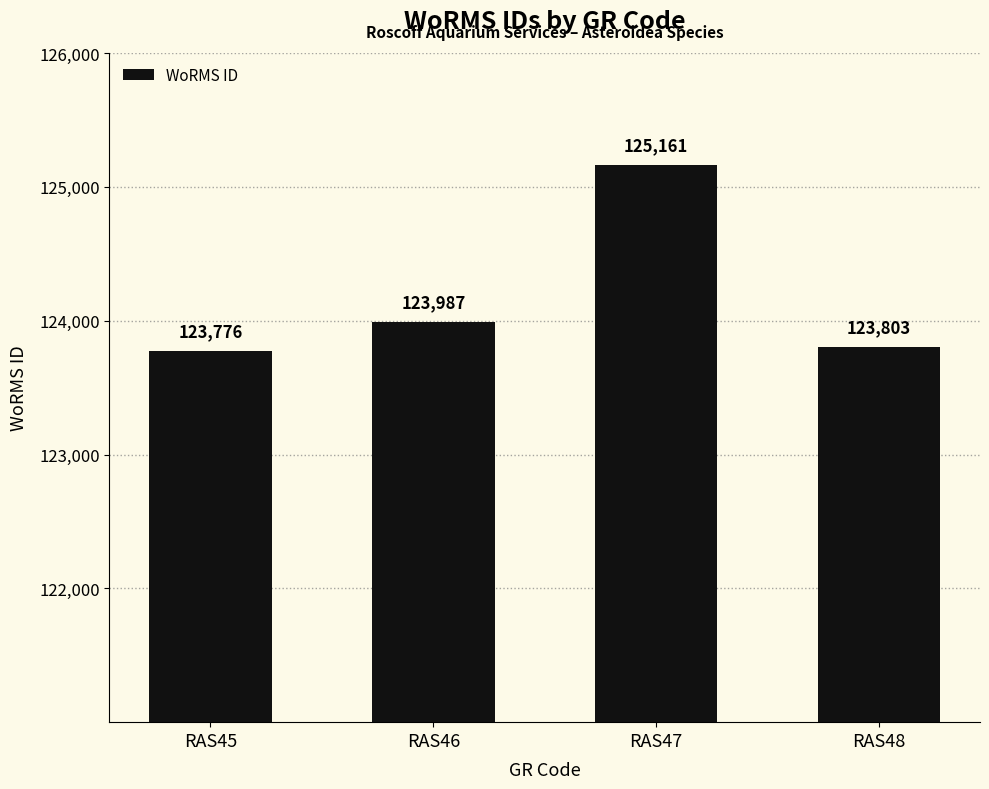

The chart shows a value of 47295 at RAS45. True or false?

False